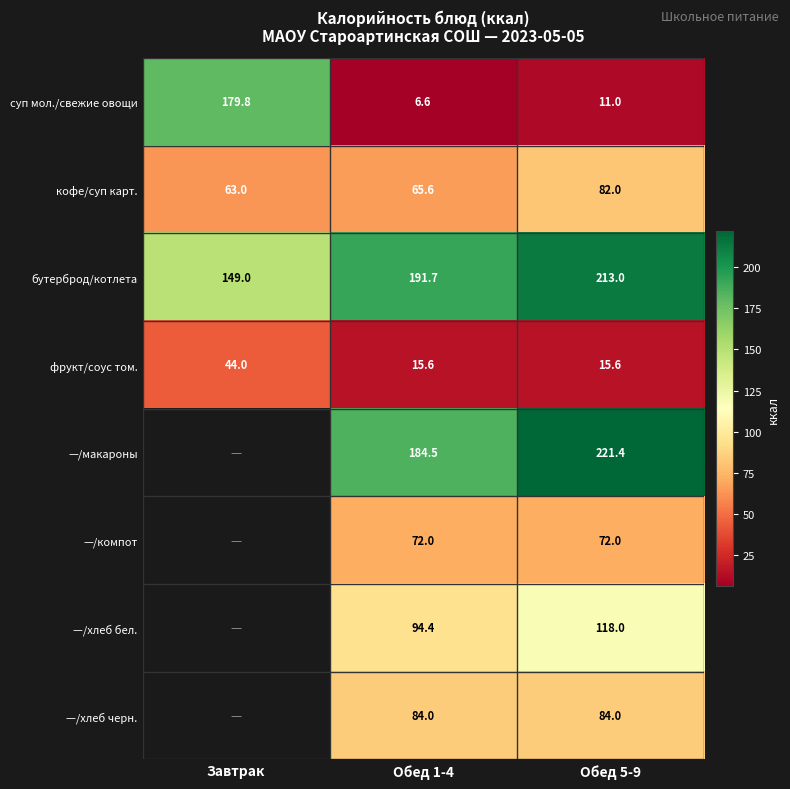

At Обед 5-9, list the series in order from smallest to largest.

суп мол./свежие овощи, фрукт/соус том., —/компот, кофе/суп карт., —/хлеб черн., —/хлеб бел., бутерброд/котлета, —/макароны